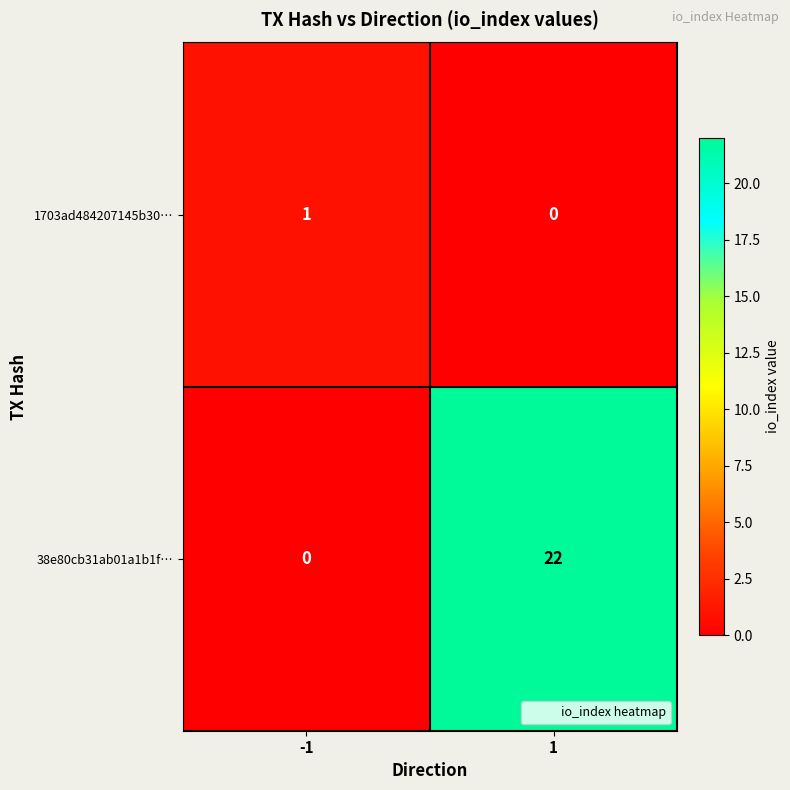

What is the maximum value for 38e80cb31ab01a1b1f…?

22